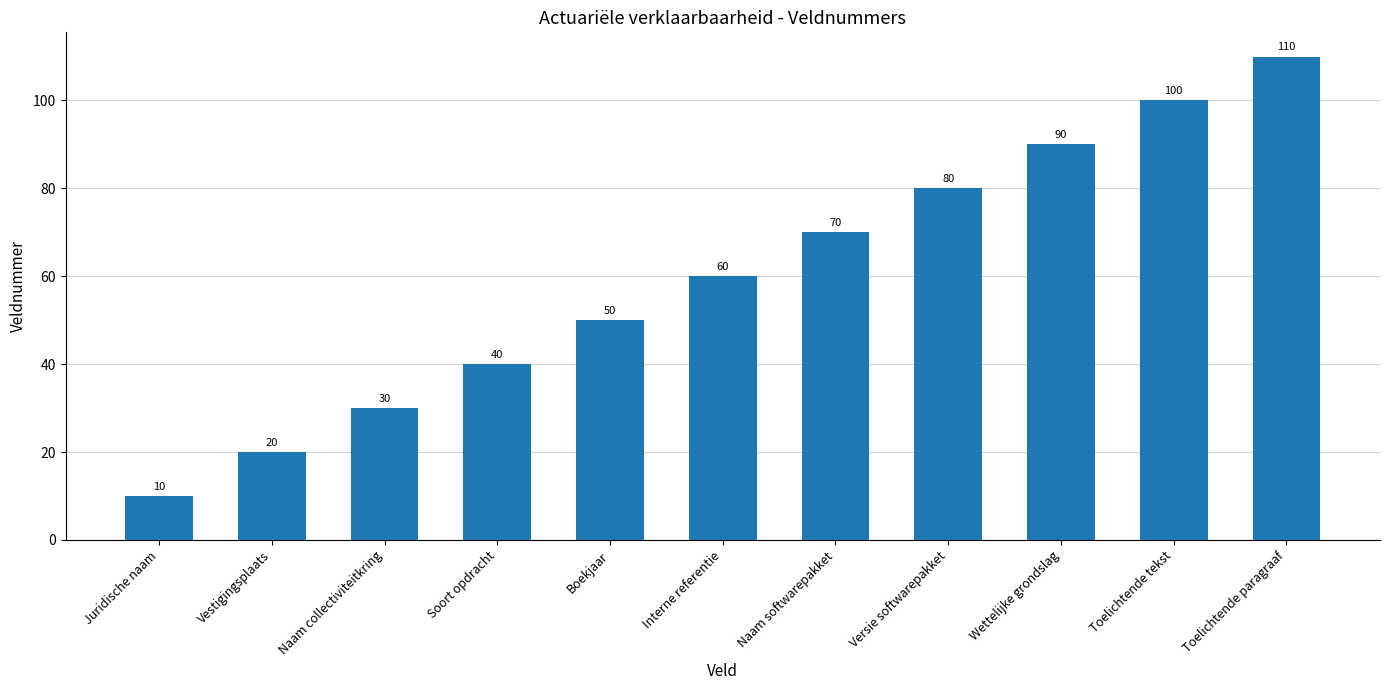

What is the label of the 2nd bar from the left?

Vestigingsplaats